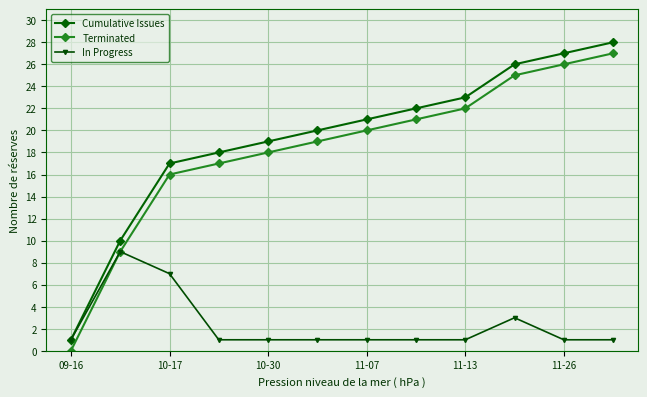

What is the maximum value shown in the chart?

28